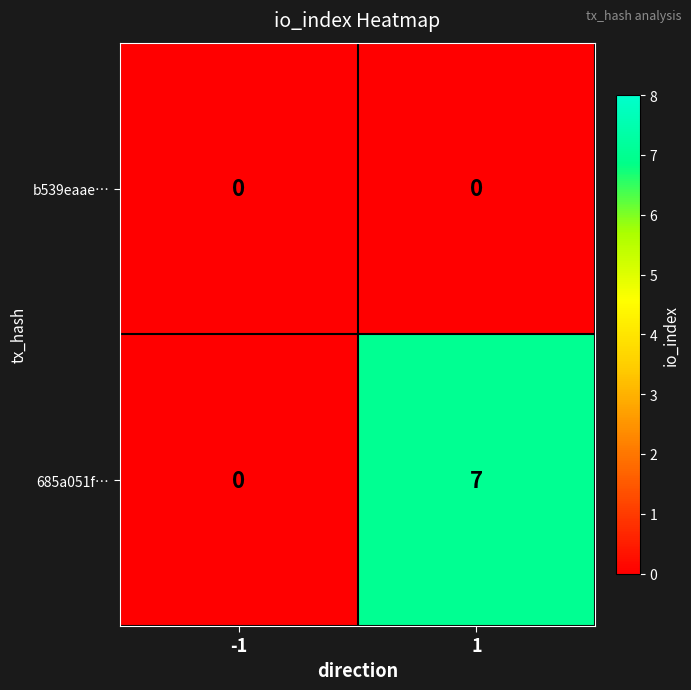

Count the number of categories in the chart.

2